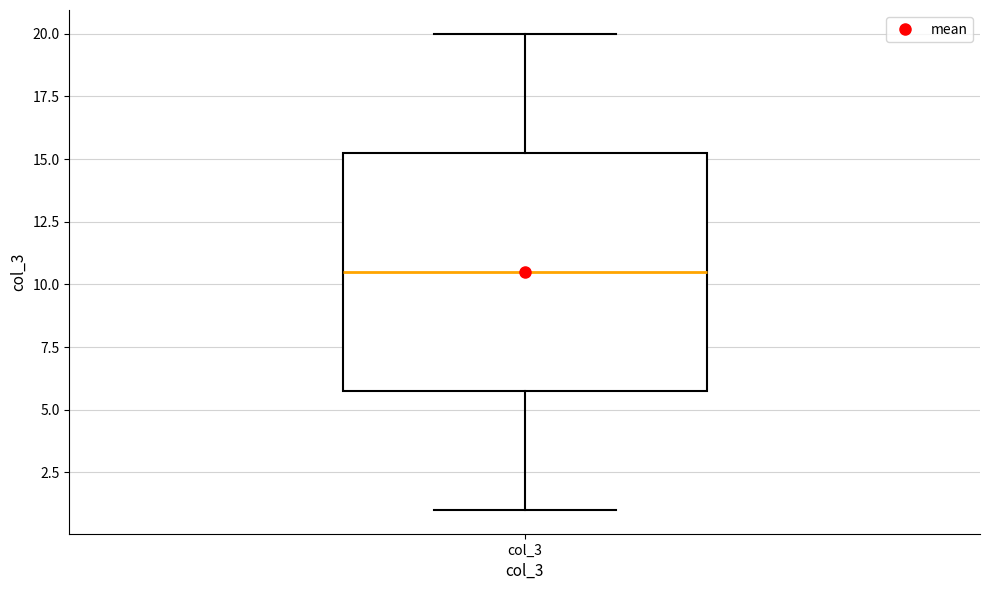

Read this box plot against the y-axis: the position of the median line, the range covered by the box, and the ends of both whiskers. The values are not printed on the chart, so give them approximately, as read against the axis.

median 10.5, box 6.0 to 15.5, whiskers 1.0 to 20.0